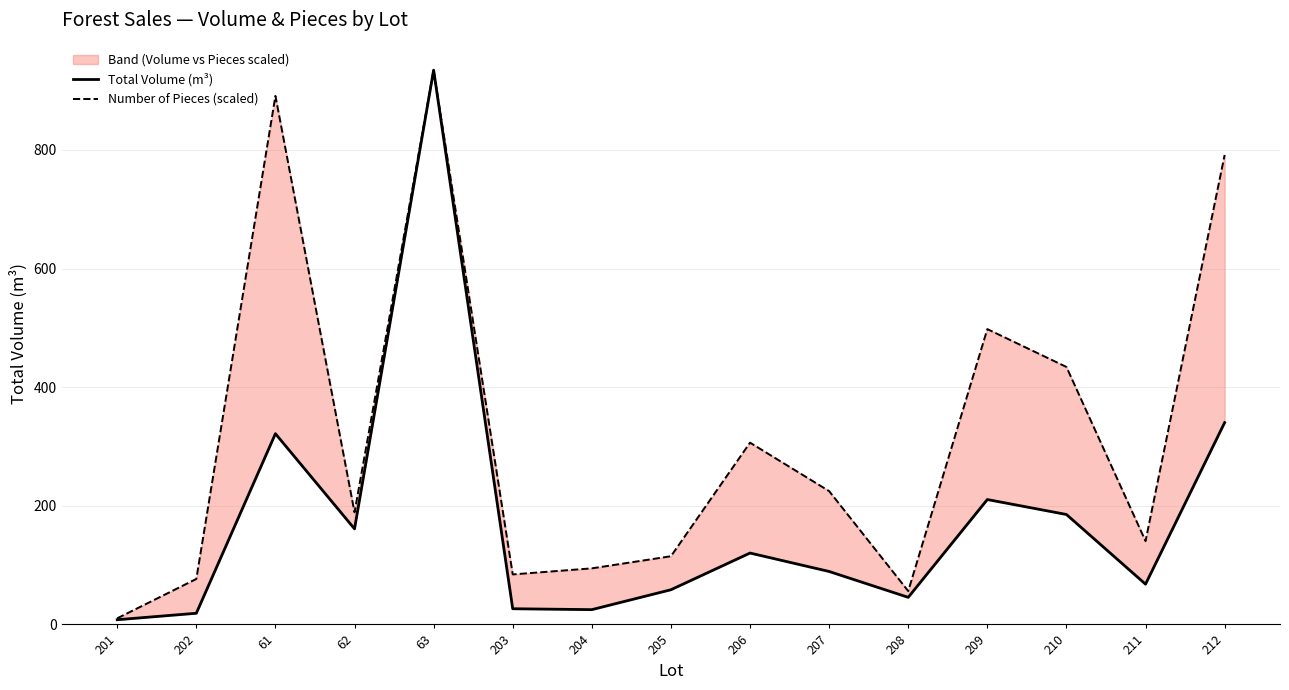

What is the difference between the maximum and second lowest values in the Number of Pieces (scaled) series?

878.3